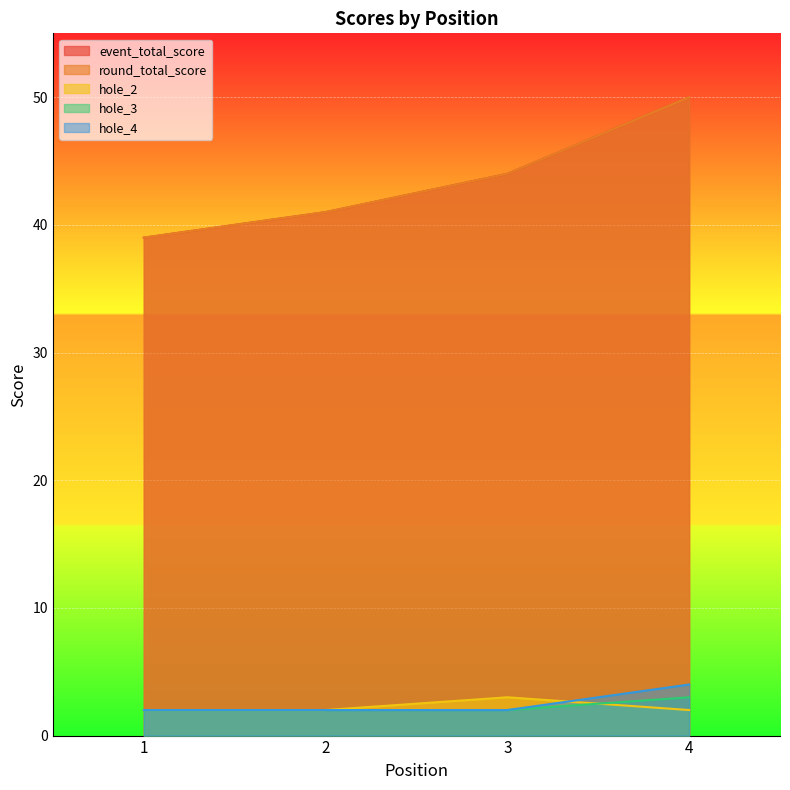

What is the spread (max minus min) of values at 4?

48